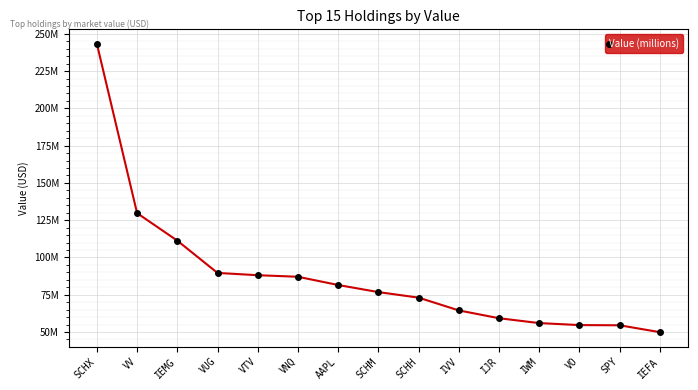

Which has a higher value, SCHX or VTV?

SCHX